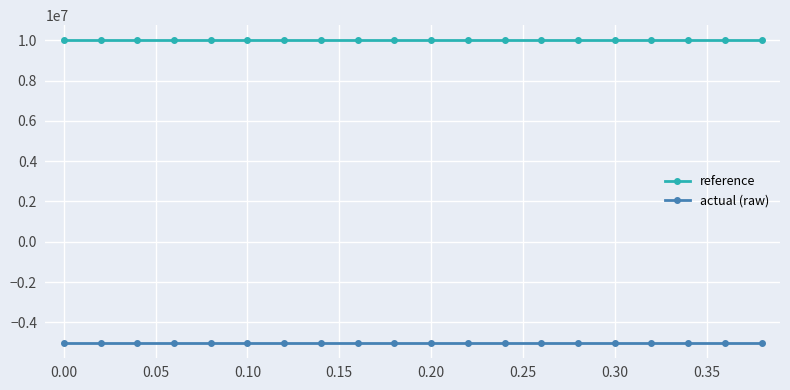

Count the number of data series in this chart.

2